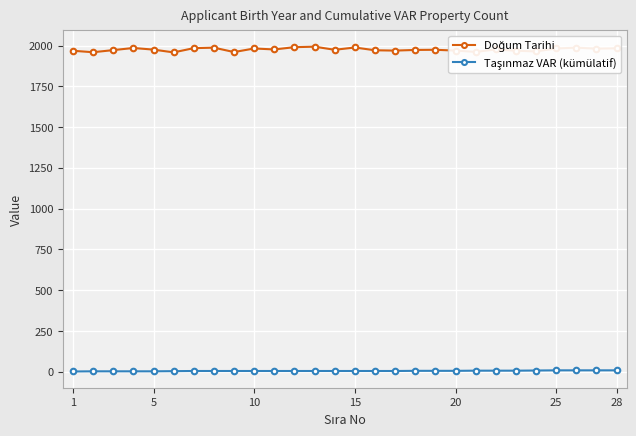

At how many categories does at least one series exceed 80?

28